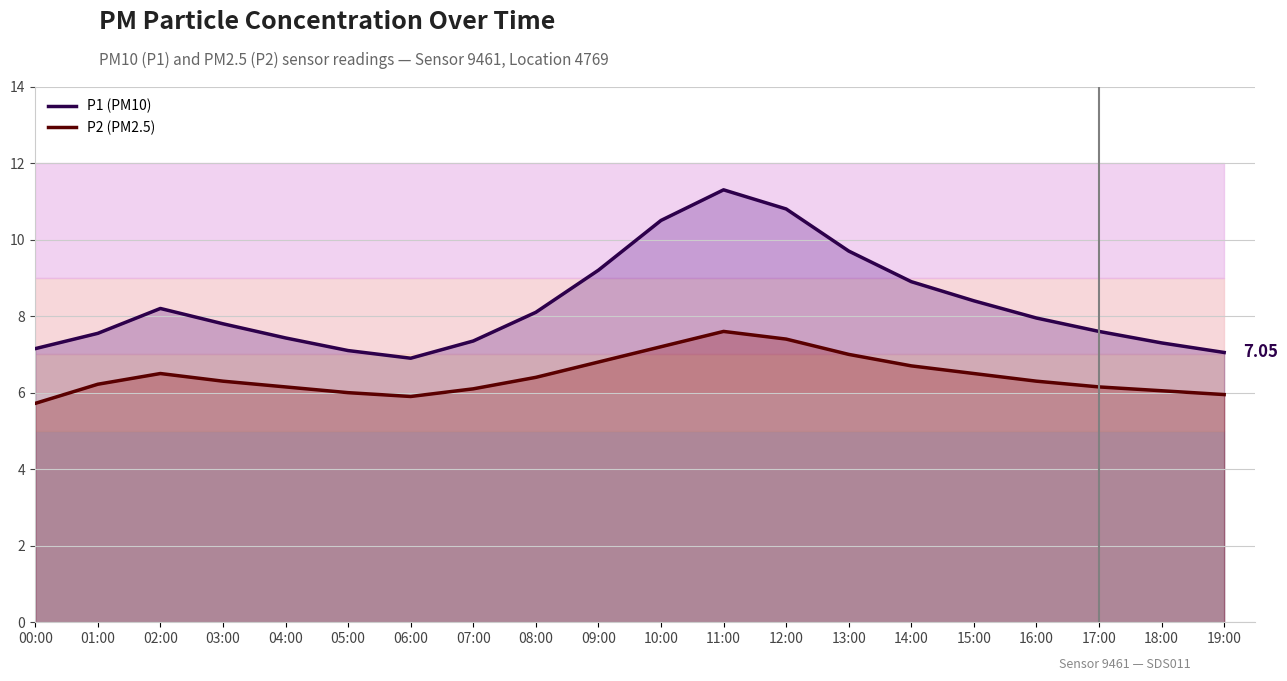

The P1 (PM10) series shows 9.7 at 13:00. True or false?

True